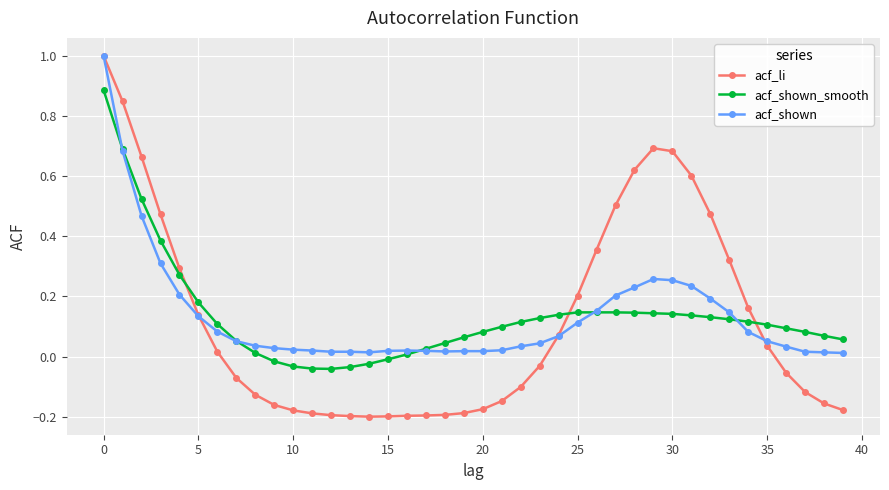

What is the greatest value displayed?

1.0